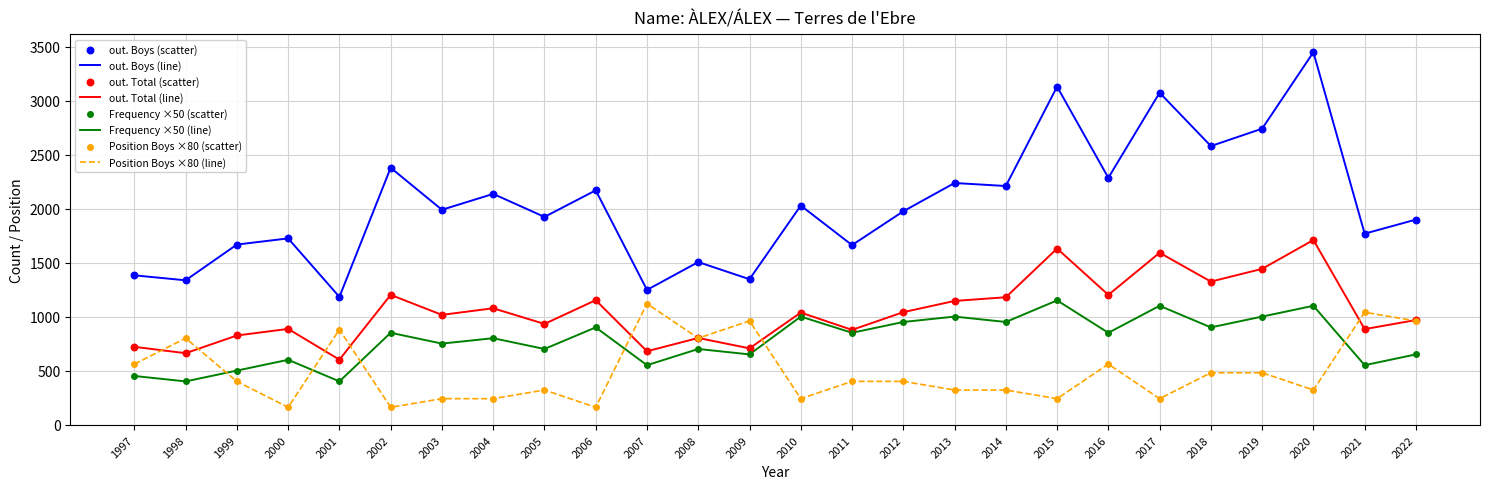

What is the total value across all series at 2013?

4702